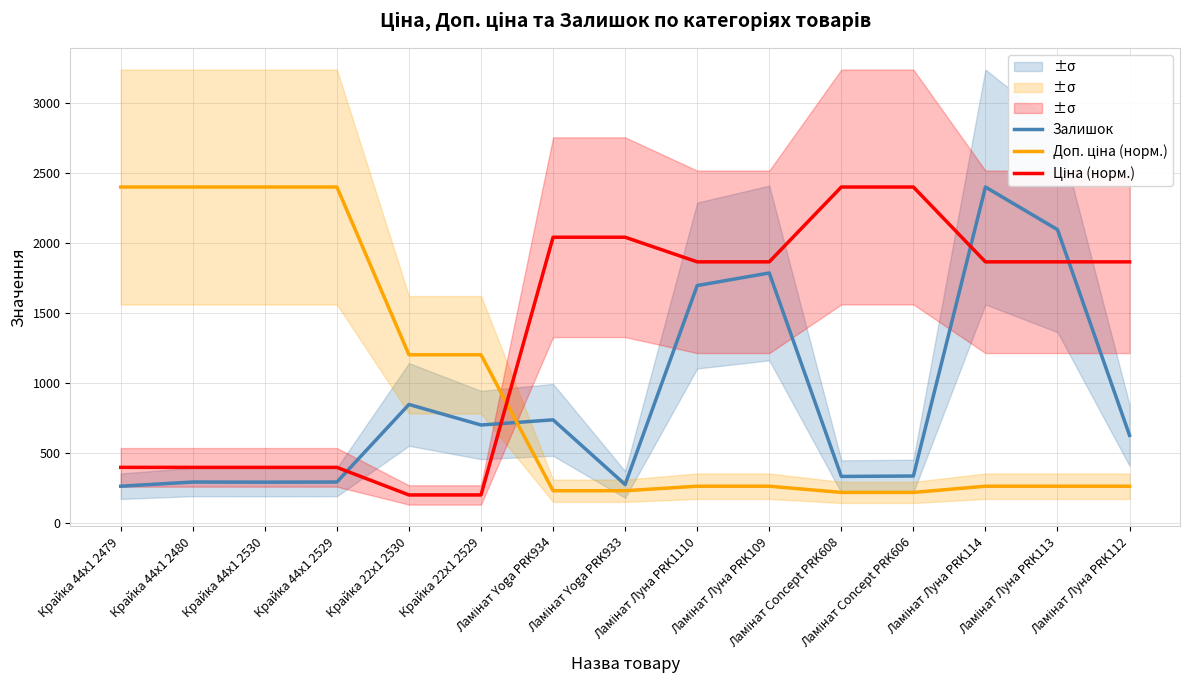

Reading right to left, extract all data points from this chart.

Залишок: Ламінат Луна PRK112=624.0	Ламінат Луна PRK113=2096.0	Ламінат Луна PRK114=2401.0	Ламінат Concept PRK606=333.0	Ламінат Concept PRK608=330.0	Ламінат Луна PRK109=1786.0	Ламінат Луна PRK1110=1696.0	Ламінат Yoga PRK933=272.0	Ламінат Yoga PRK934=735.0	Крайка 22x1 2529=698.0	Крайка 22x1 2530=845.0	Крайка 44x1 2529=290.0	Крайка 44x1 2530=289.0	Крайка 44x1 2480=290.0	Крайка 44x1 2479=260.0
Доп. ціна (норм.): Ламінат Луна PRK112=260.0	Ламінат Луна PRK113=260.0	Ламінат Луна PRK114=260.0	Ламінат Concept PRK606=215.6	Ламінат Concept PRK608=215.6	Ламінат Луна PRK109=260.0	Ламінат Луна PRK1110=260.0	Ламінат Yoga PRK933=227.6	Ламінат Yoga PRK934=227.6	Крайка 22x1 2529=1200.5	Крайка 22x1 2530=1200.5	Крайка 44x1 2529=2401.0	Крайка 44x1 2530=2401.0	Крайка 44x1 2480=2401.0	Крайка 44x1 2479=2401.0
Ціна (норм.): Ламінат Луна PRK112=1865.5	Ламінат Луна PRK113=1865.5	Ламінат Луна PRK114=1865.5	Ламінат Concept PRK606=2401.0	Ламінат Concept PRK608=2401.0	Ламінат Луна PRK109=1865.5	Ламінат Луна PRK1110=1865.5	Ламінат Yoga PRK933=2041.7	Ламінат Yoga PRK934=2041.7	Крайка 22x1 2529=197.5	Крайка 22x1 2530=197.5	Крайка 44x1 2529=394.9	Крайка 44x1 2530=394.9	Крайка 44x1 2480=394.9	Крайка 44x1 2479=394.9